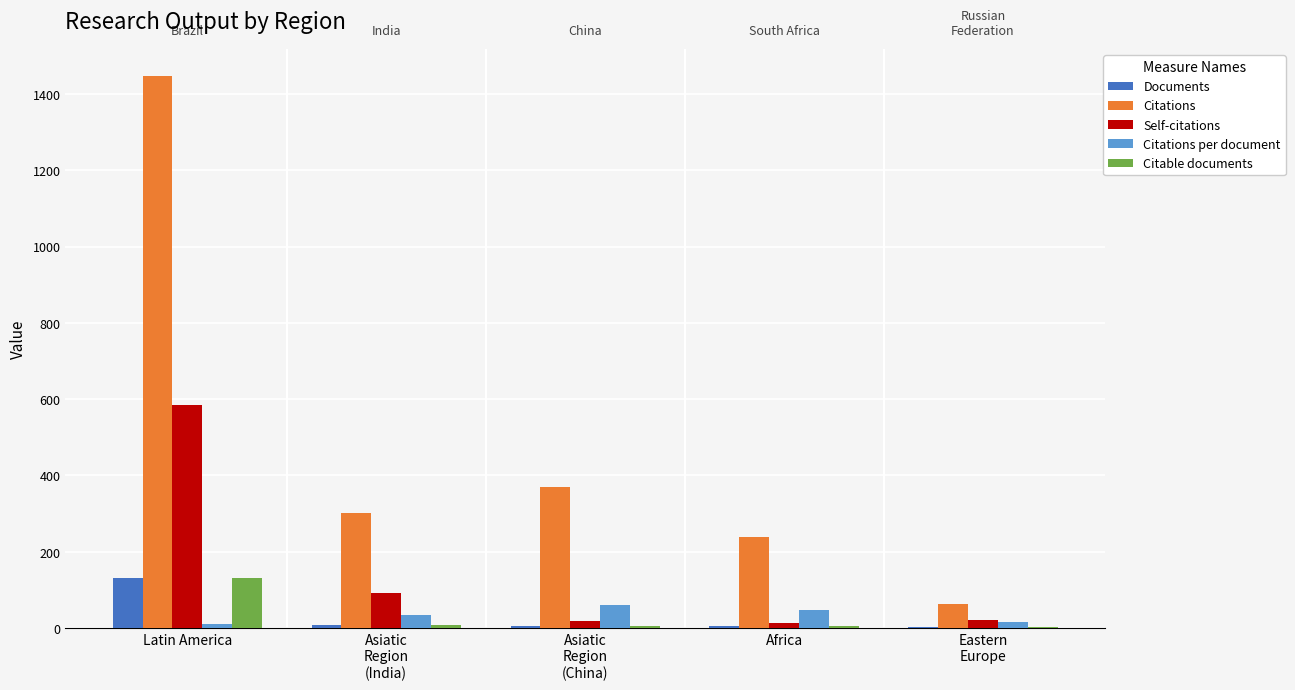

Which series has the widest spread of values?

Citations